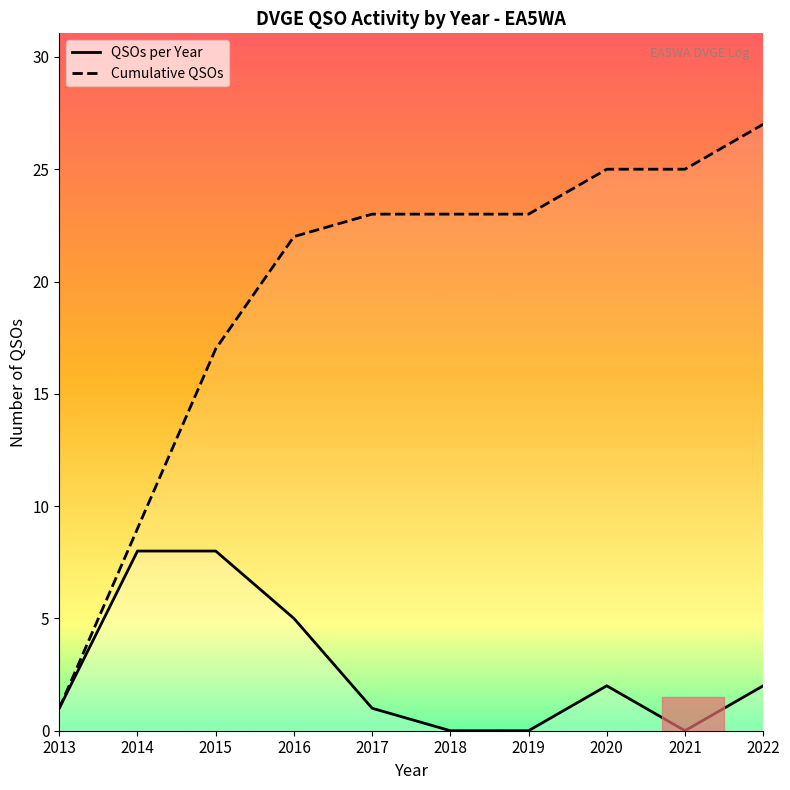

How many QSOs per Year values are between 0 and 5?

8